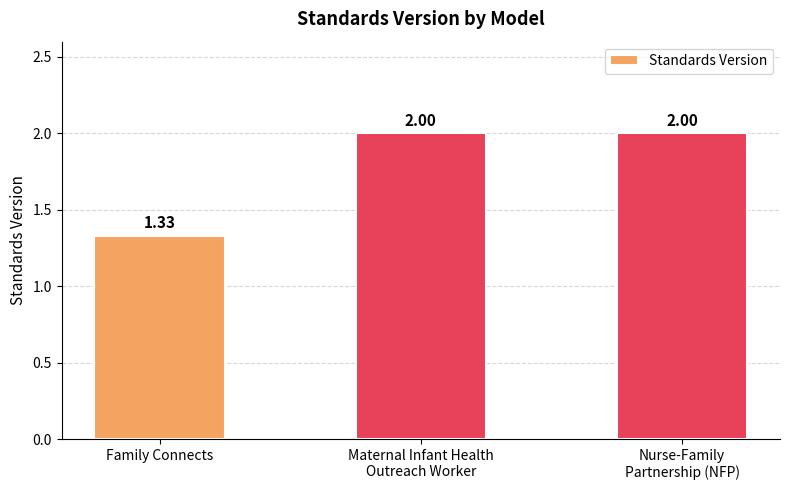

What is the sum of the values at Nurse-Family
Partnership (NFP) and Maternal Infant Health
Outreach Worker?

4.0